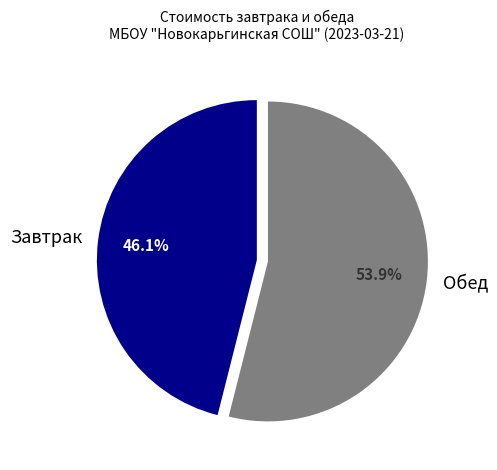

How many slices are in this pie chart?

2